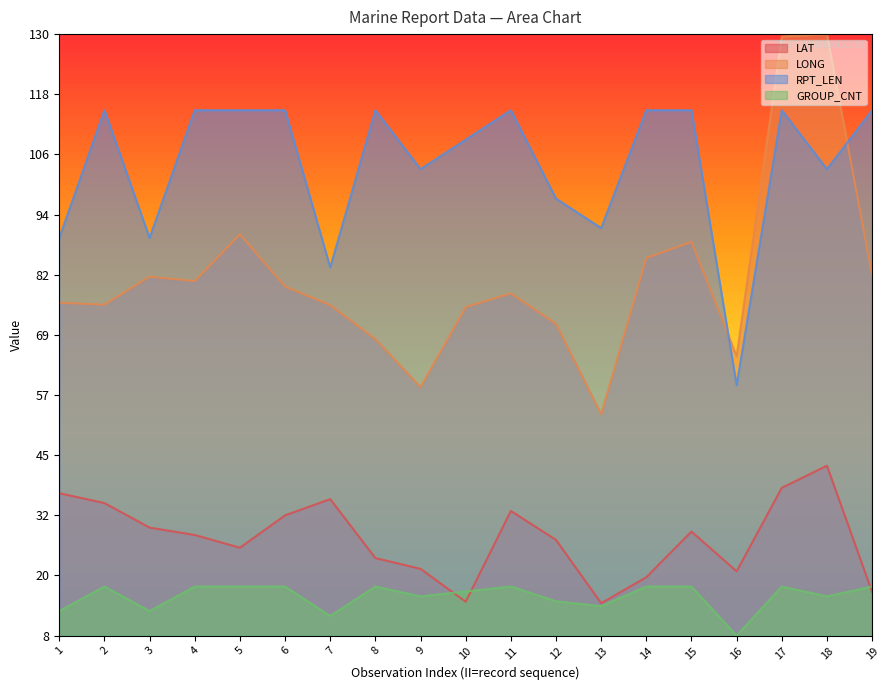

In LONG, how many points are higher than both neighbors (excluding endpoints)?

5